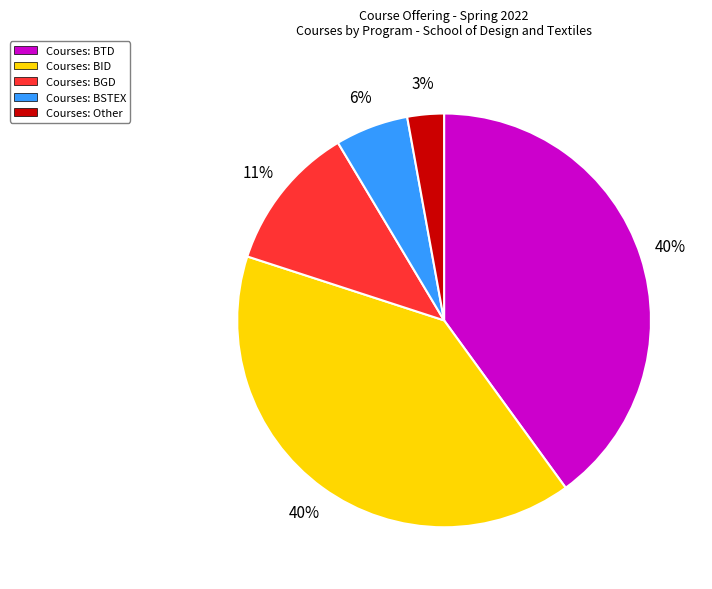

To the nearest percent, what is the average slice percentage?

20%